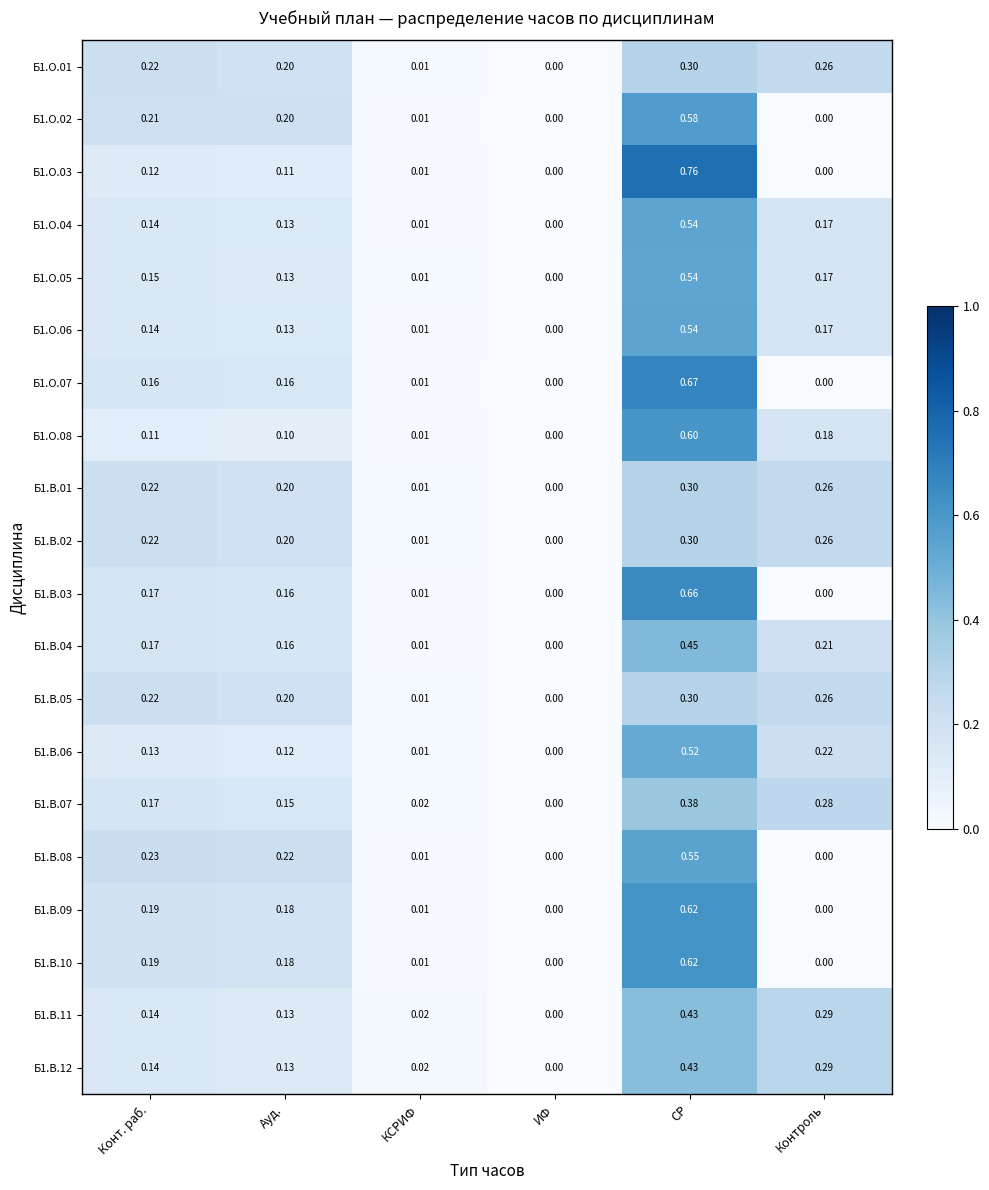

Which label corresponds to the largest value in the chart?

СР